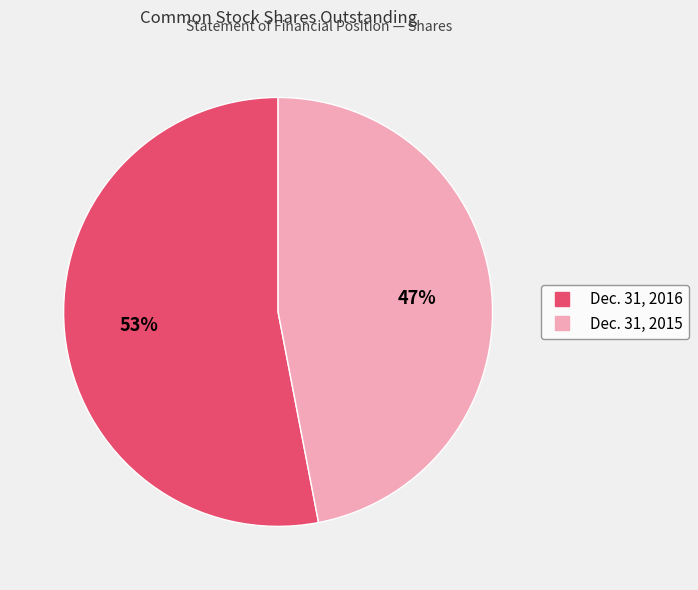

How many slices are in this pie chart?

2